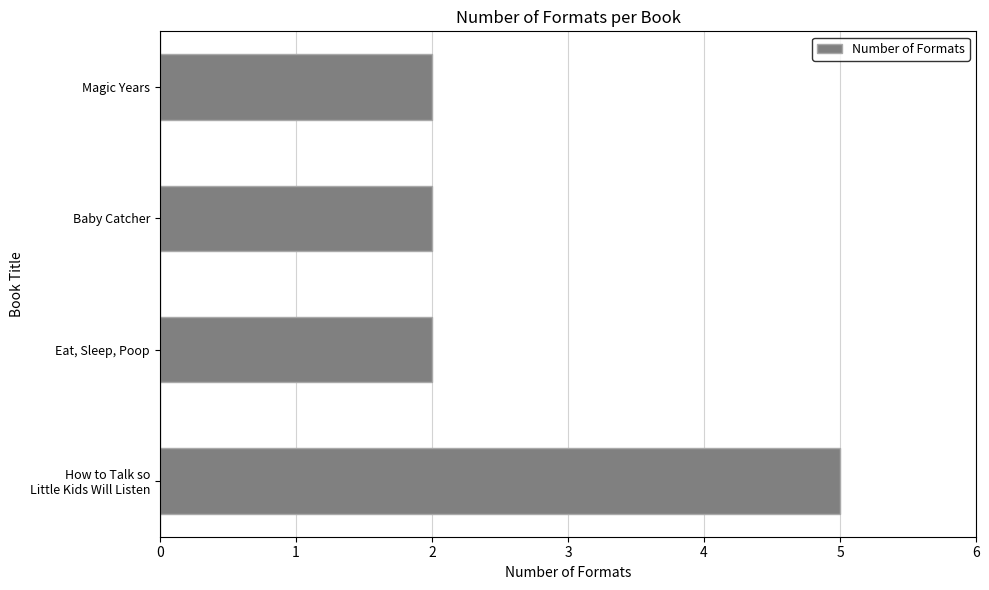

What is the greatest value displayed?

5